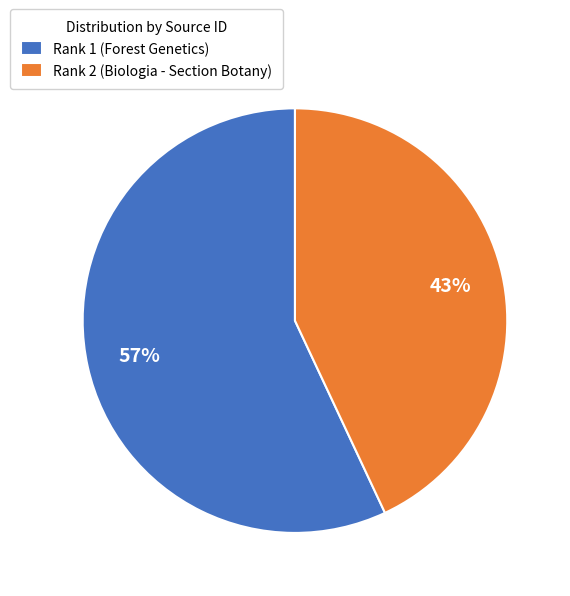

Does Rank 2 (Biologia - Section Botany) represent more than half of the total?

No